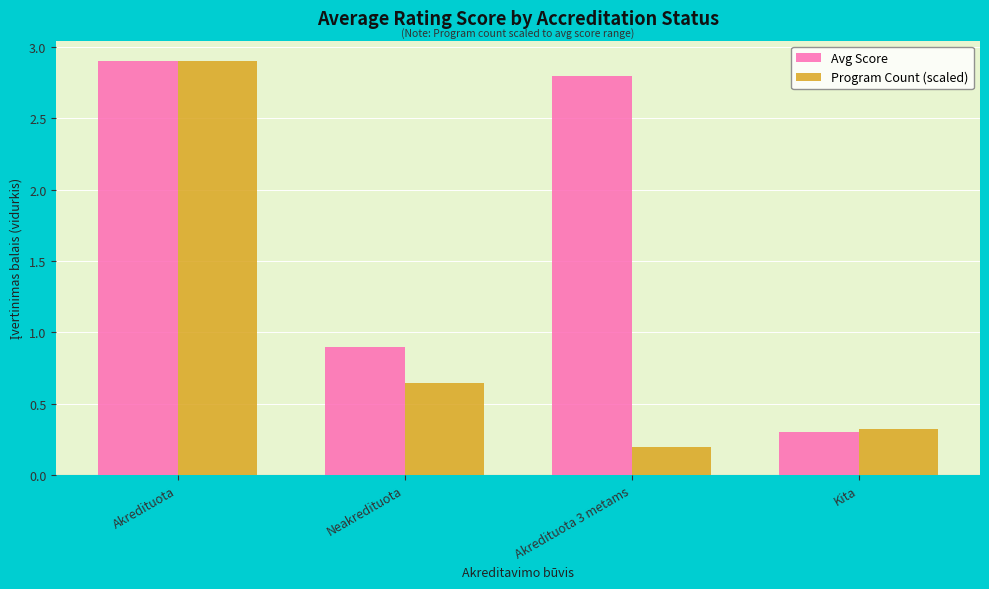

Which series changed the most between Akredituota and Neakredituota?

Program Count (scaled)